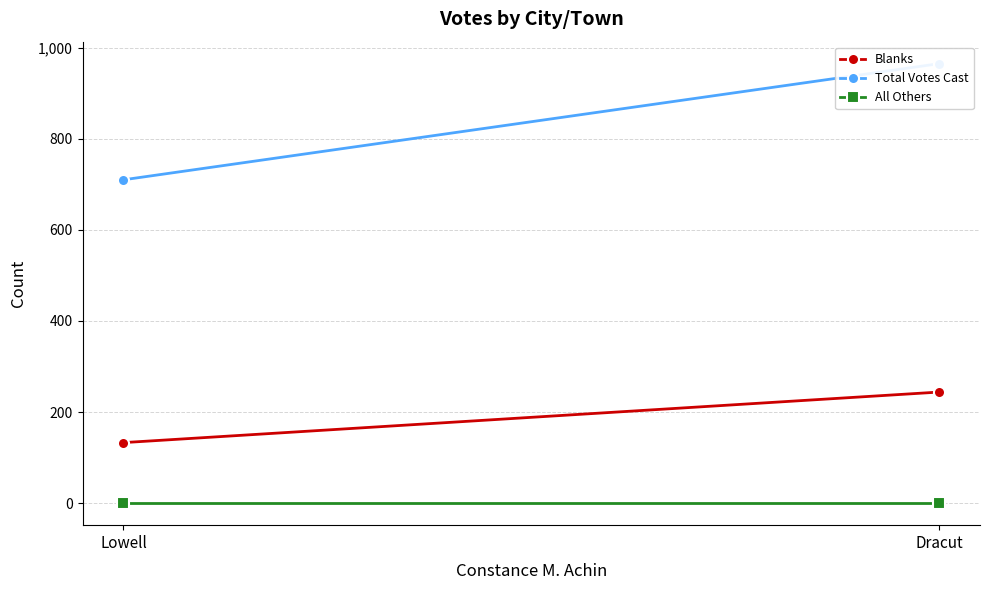

Which category has the highest value across all series?

Dracut